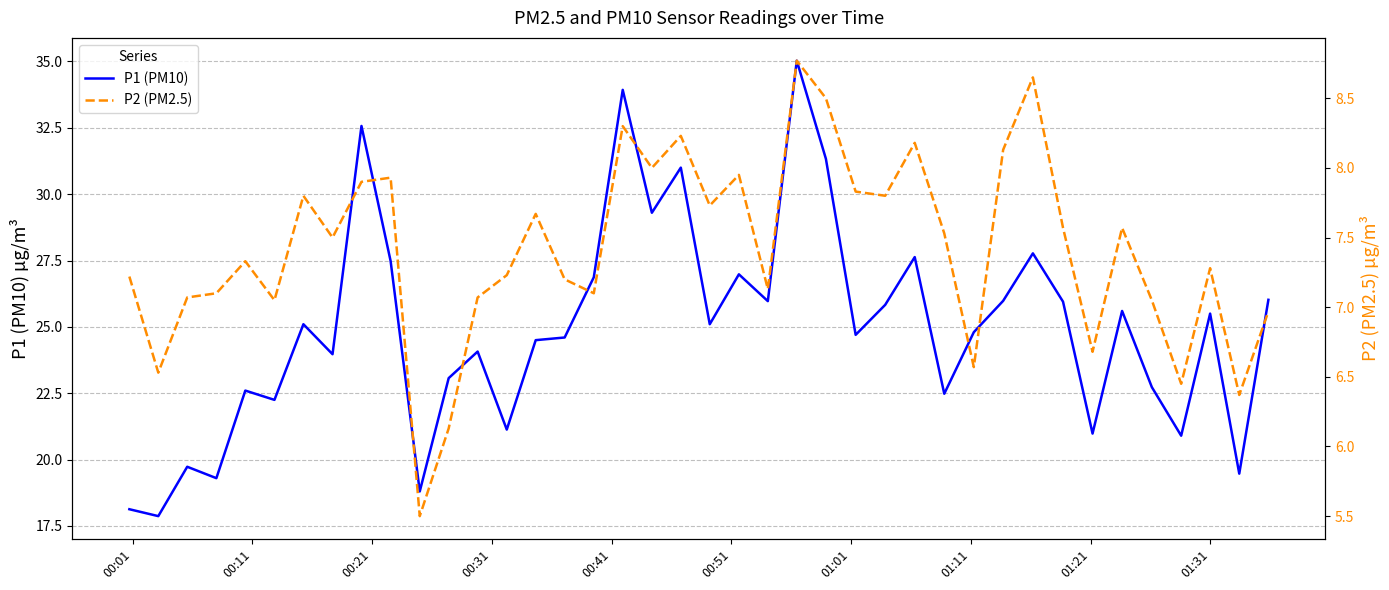

What is the difference between the maximum and second lowest values in the P1 (PM10) series?

16.9